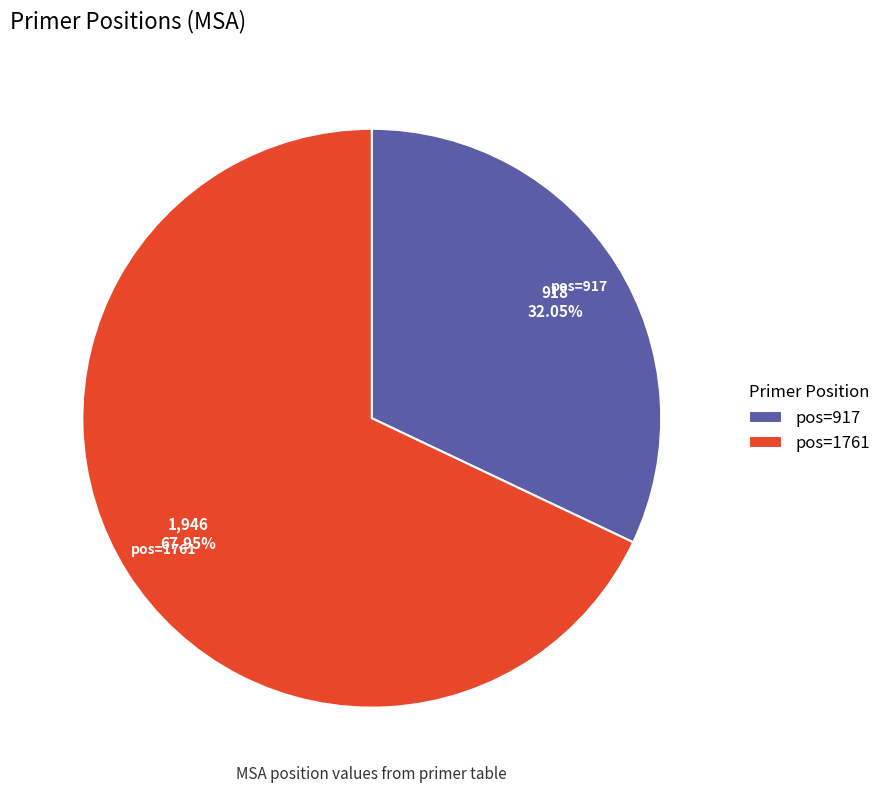

Rank the categories by value from lowest to highest.

pos=917, pos=1761